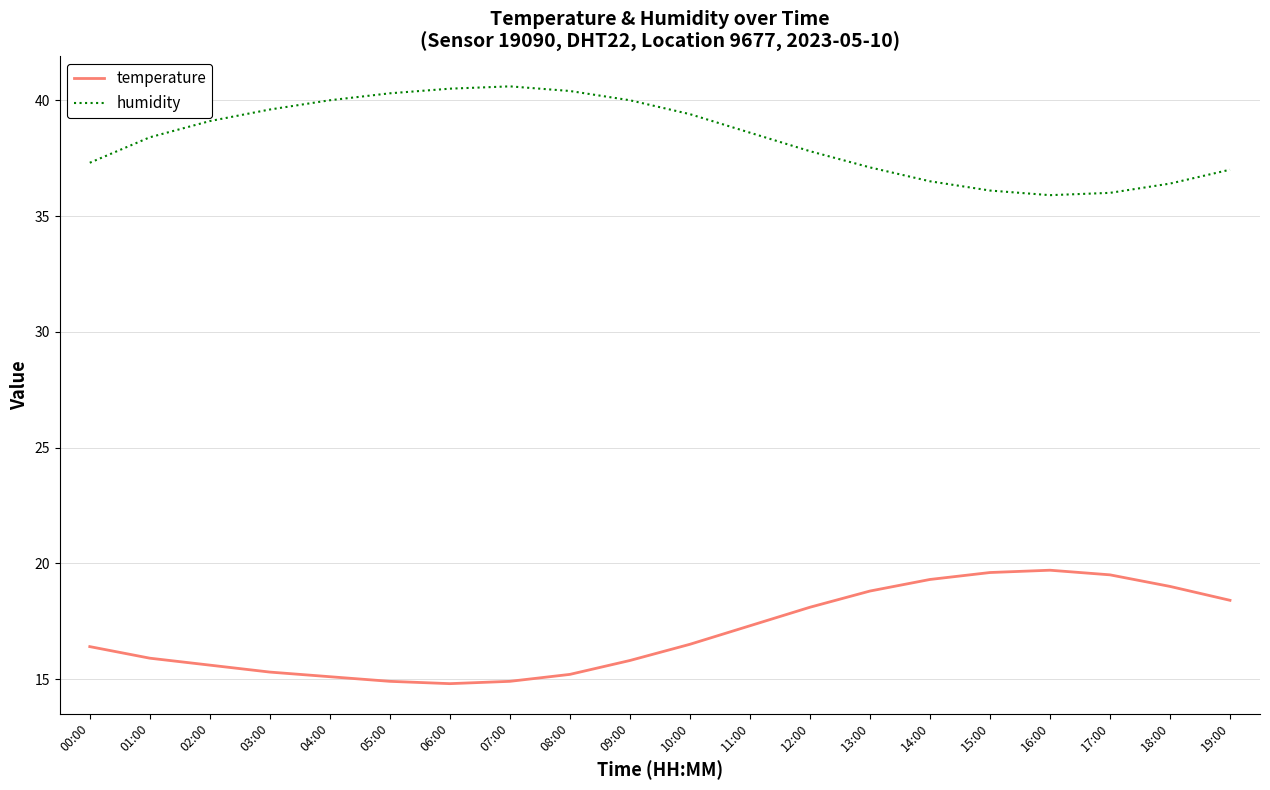

Which series has the largest total across all categories?

humidity